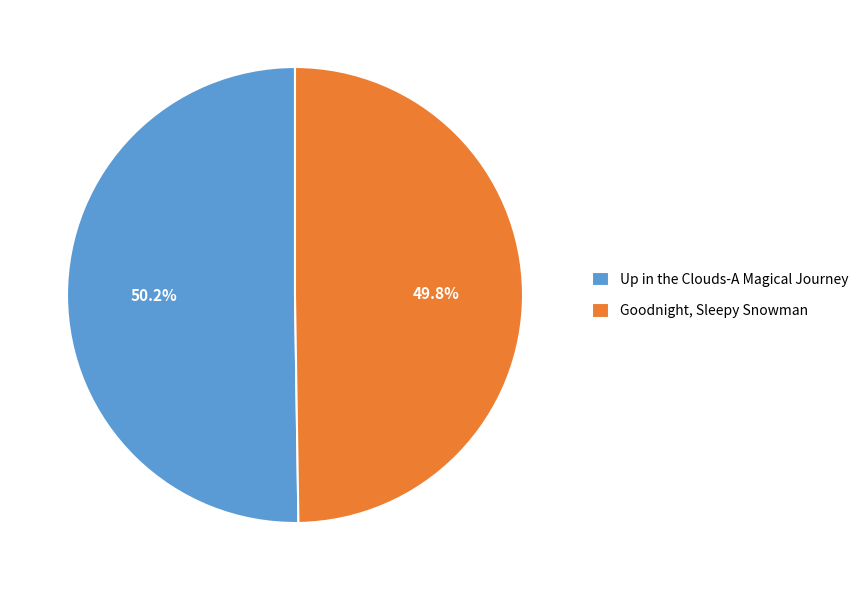

Is there any slice that represents more than half of the pie?

Yes